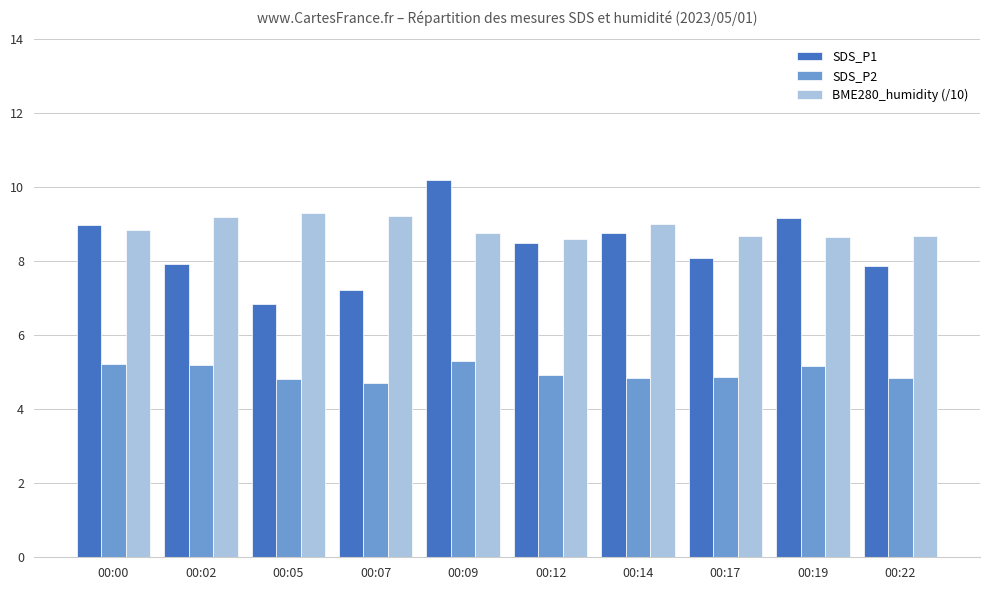

How many bars are there in total?

30